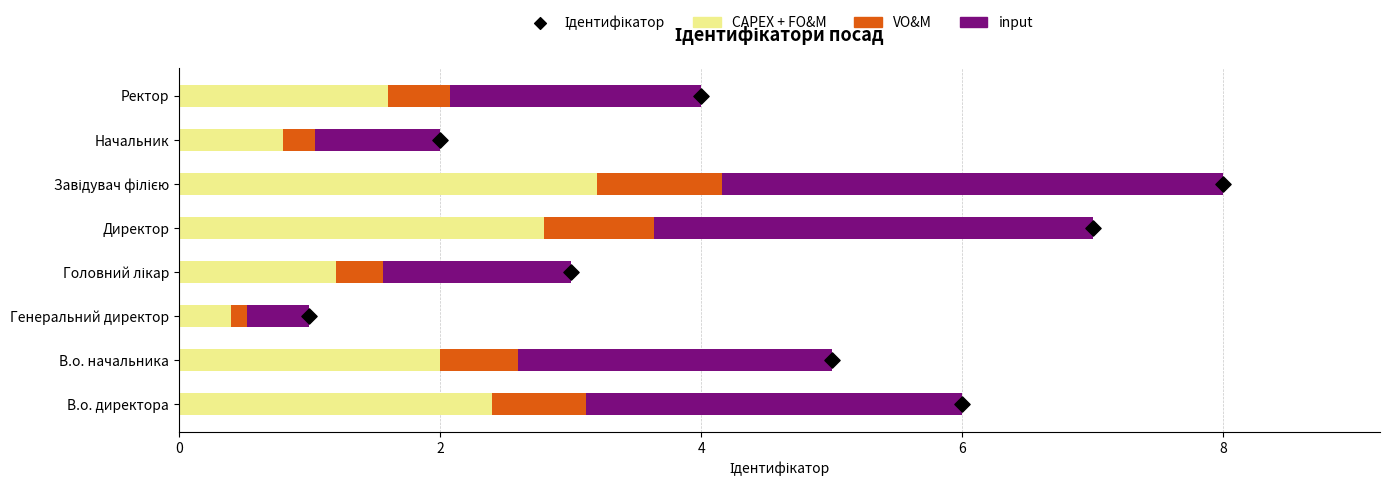

What is the total value across all series at 6?

6.0